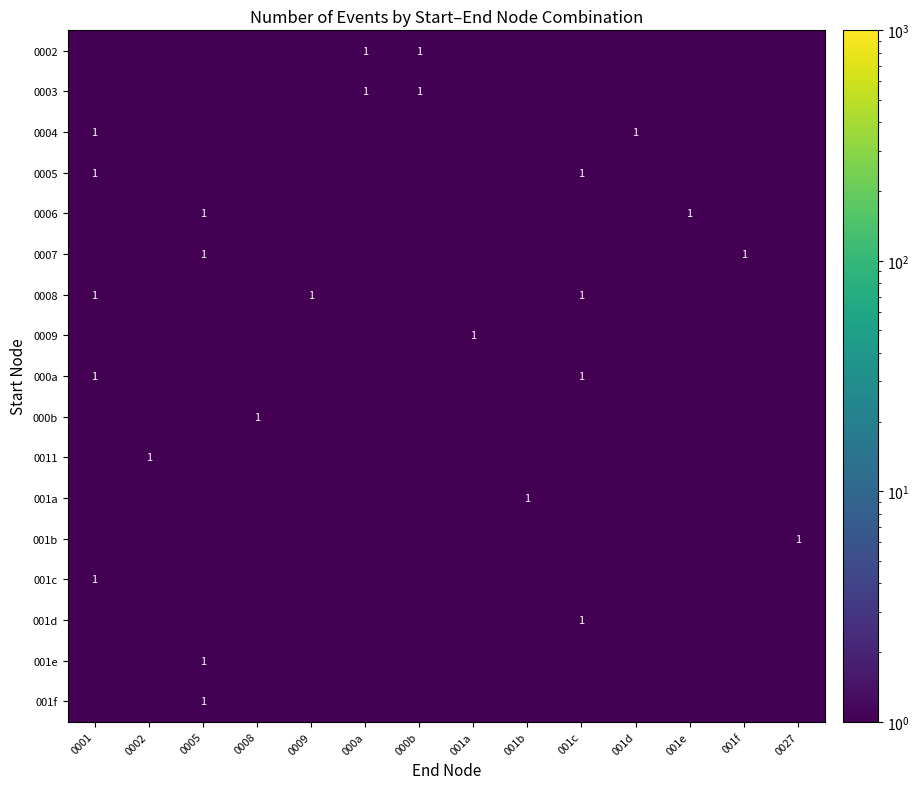

At which category is the sum across all series the highest?

0001